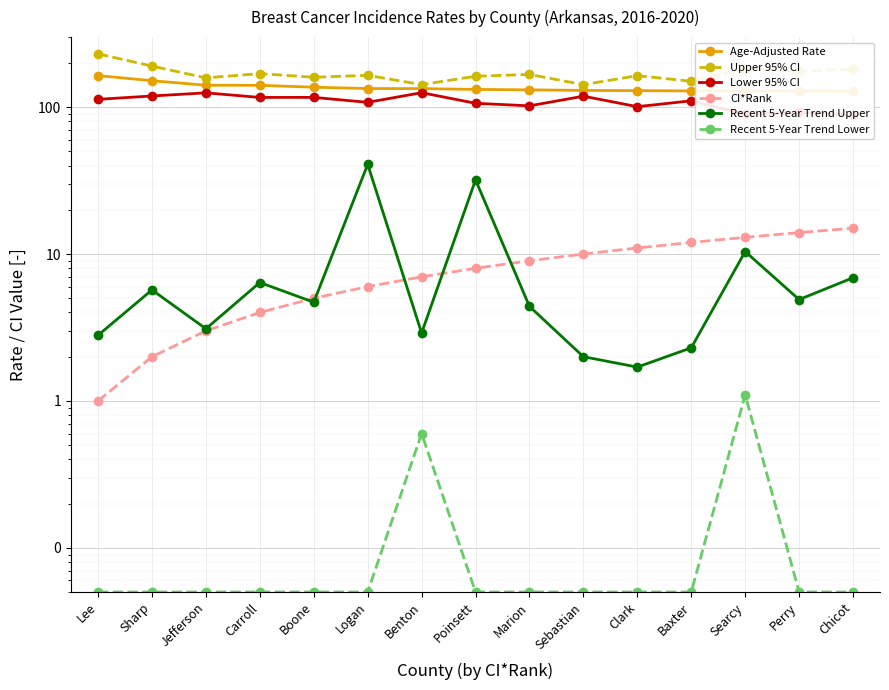

Is the value of Recent 5-Year Trend Lower at Perry greater than the value of Recent 5-Year Trend Upper at Sebastian?

No